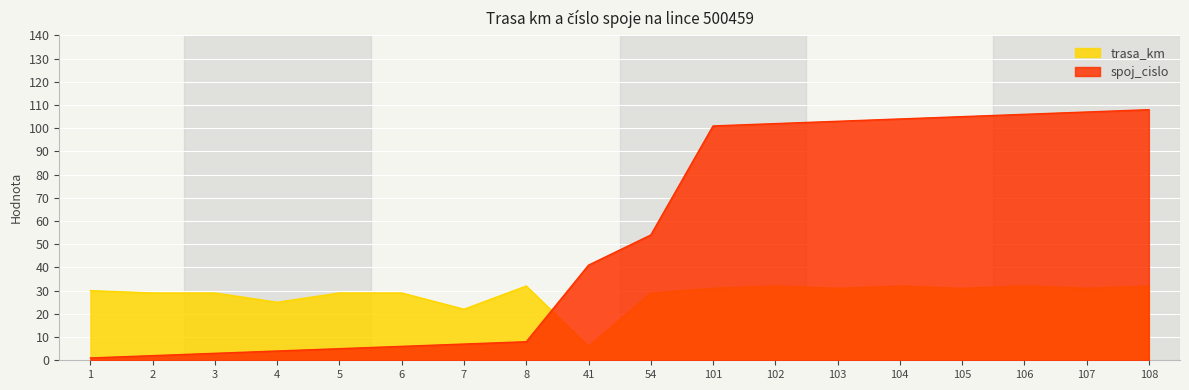

What is the maximum value for spoj_cislo?

108